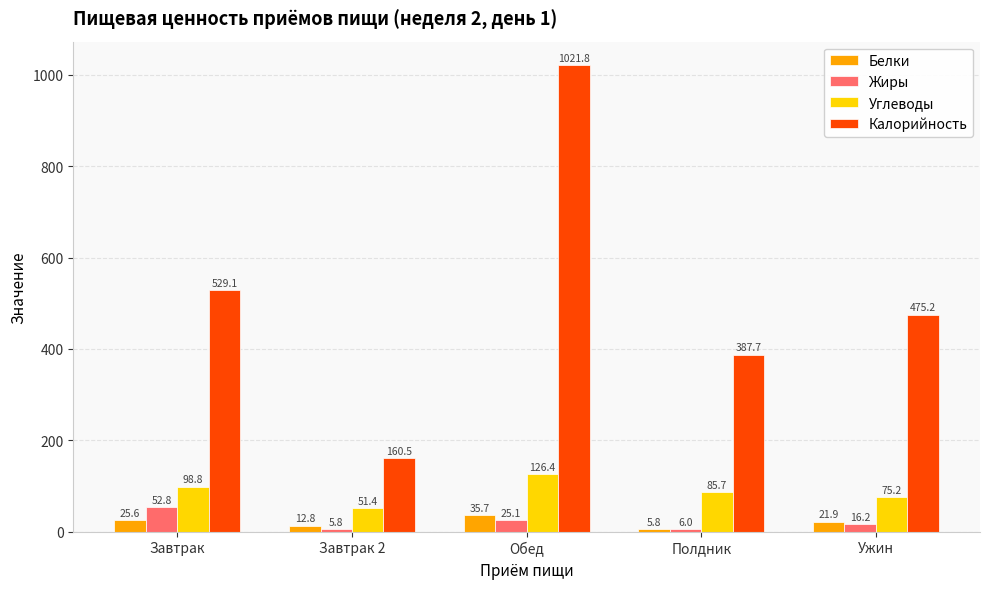

What is the difference between the Углеводы values at Завтрак 2 and Ужин?

23.8